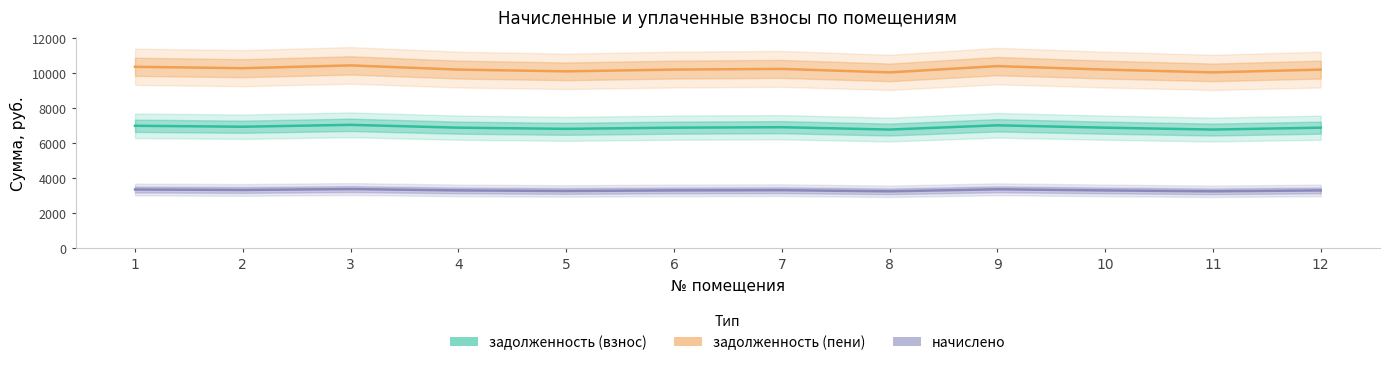

Which category has the highest value across all series?

3